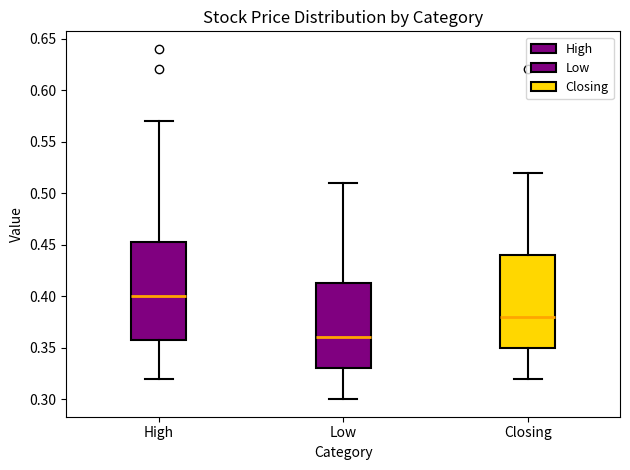

Which box is the tallest, from its lower edge to its upper edge?

High